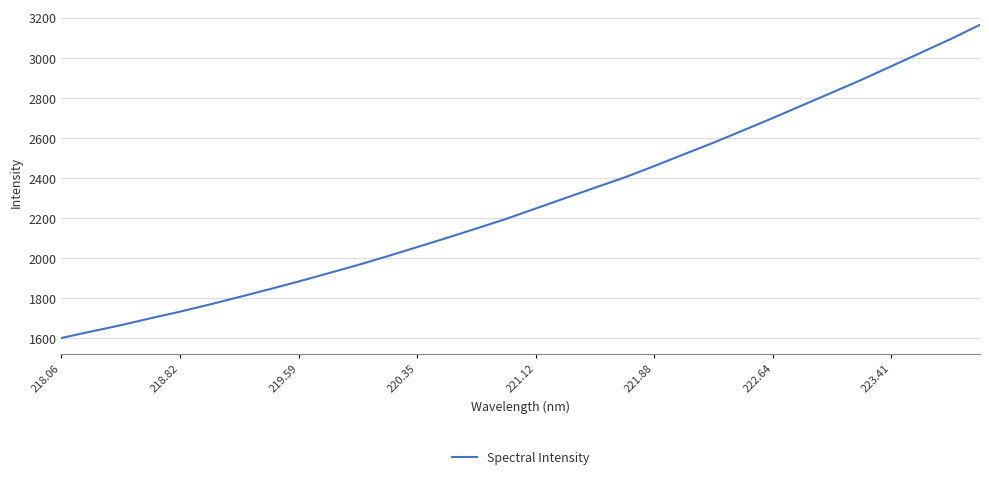

Reading right to left, what are all the values shown in this chart?

3164.2	3092.3	3024.5	2956.8	2889.5	2825.5	2761.9	2698.1	2636.5	2575.0	2517.1	2458.2	2401.5	2350.2	2298.3	2246.3	2194.1	2146.3	2099.2	2053.2	2007.8	1963.7	1922.4	1881.1	1842.1	1803.8	1766.2	1730.5	1697.2	1662.7	1631.0	1598.9